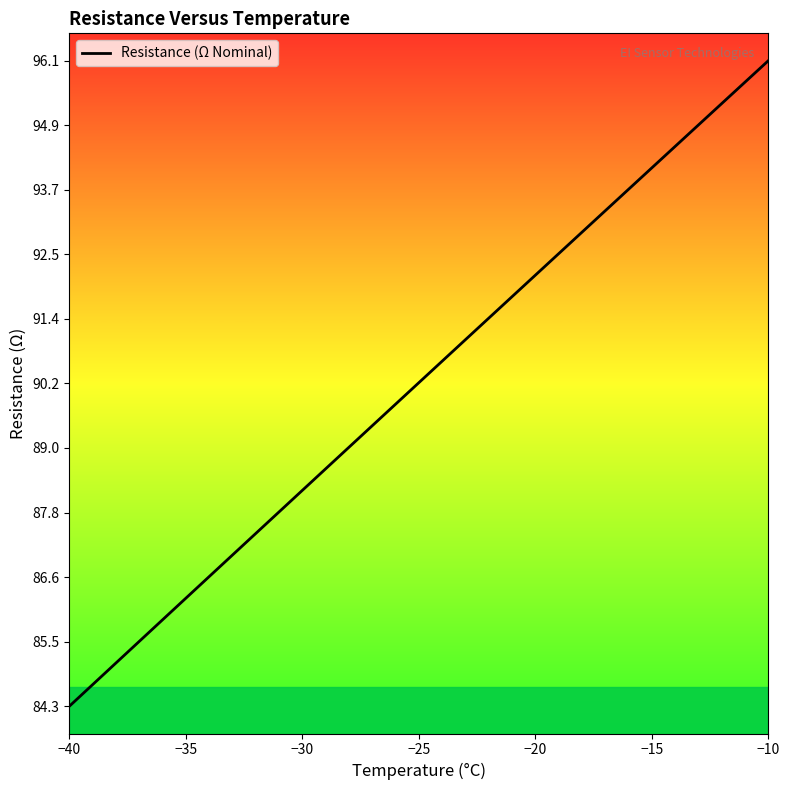

What is the minimum value shown in the chart?

84.3